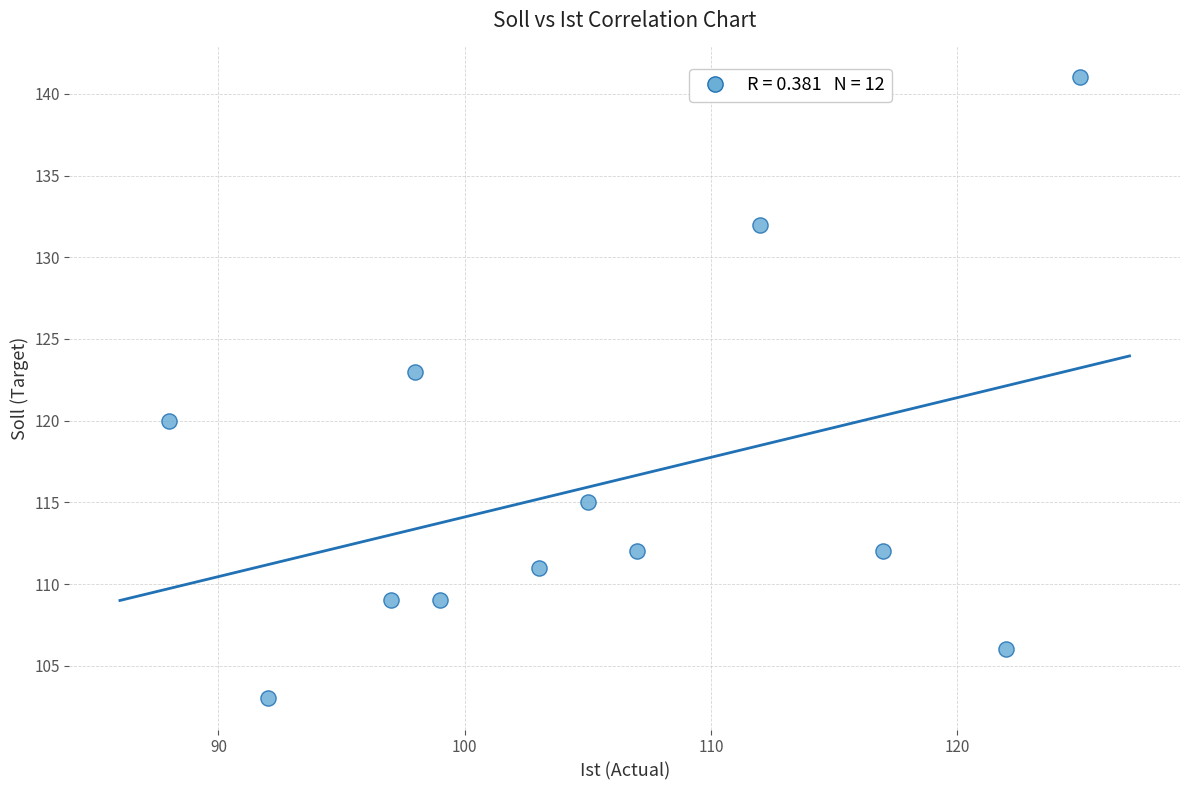

What is the average X value?

105